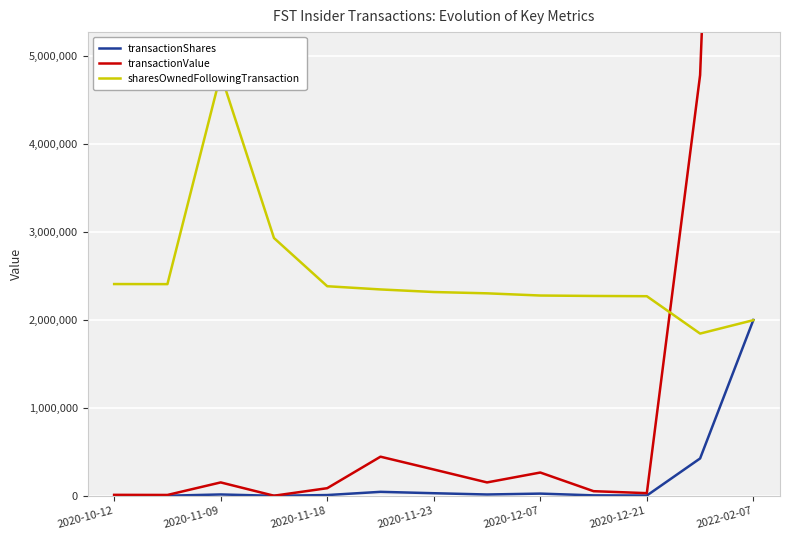

Is this an area chart (filled region under the line)?

No